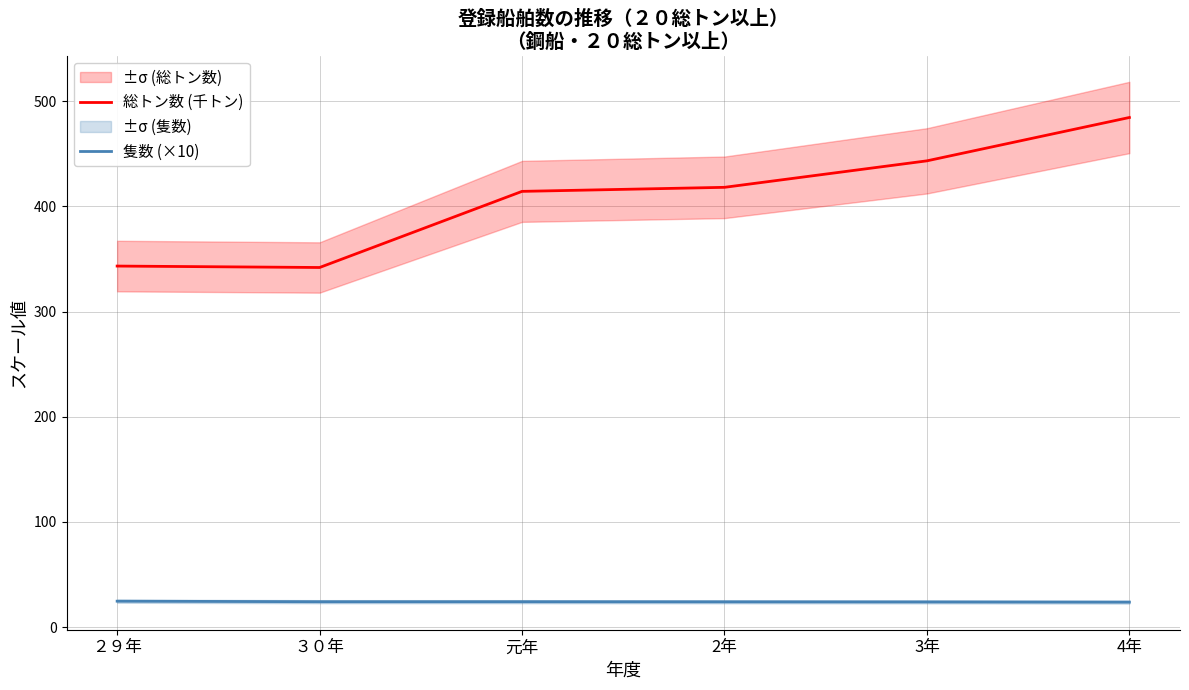

What are all the series names shown in the legend?

総トン数 (千トン), 隻数 (×10)